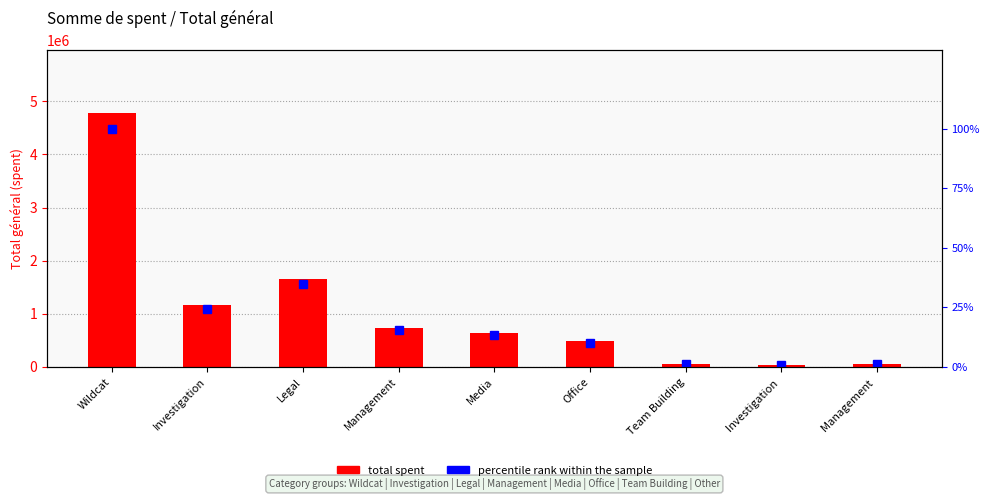

What is the lowest value of the Total général (spent) series?

26000.0